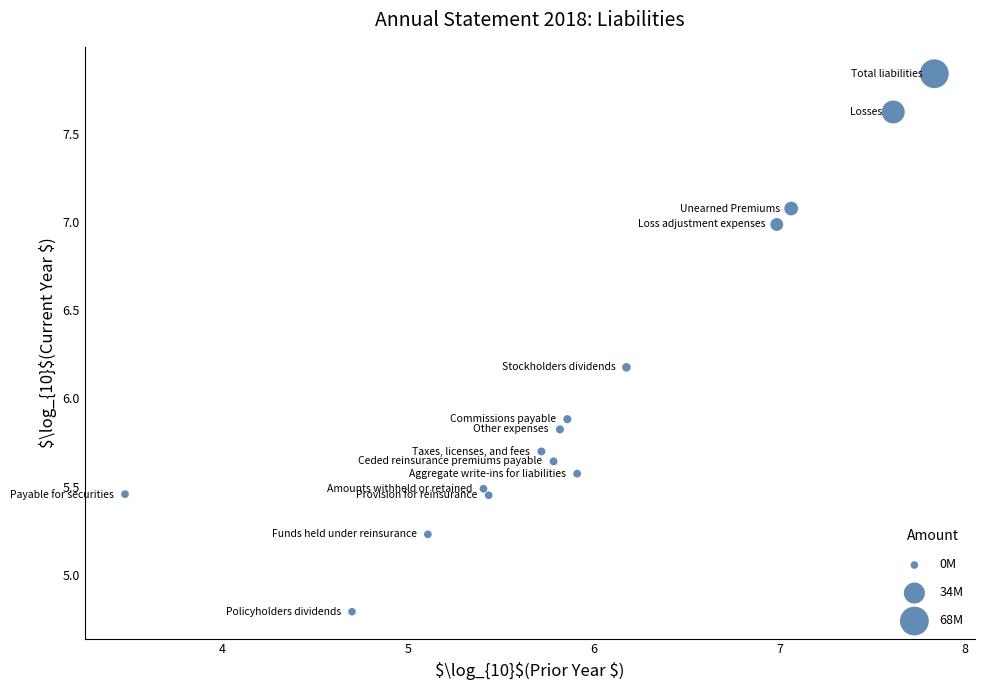

What Y value in the scatter plot is closest to 6?

5.9